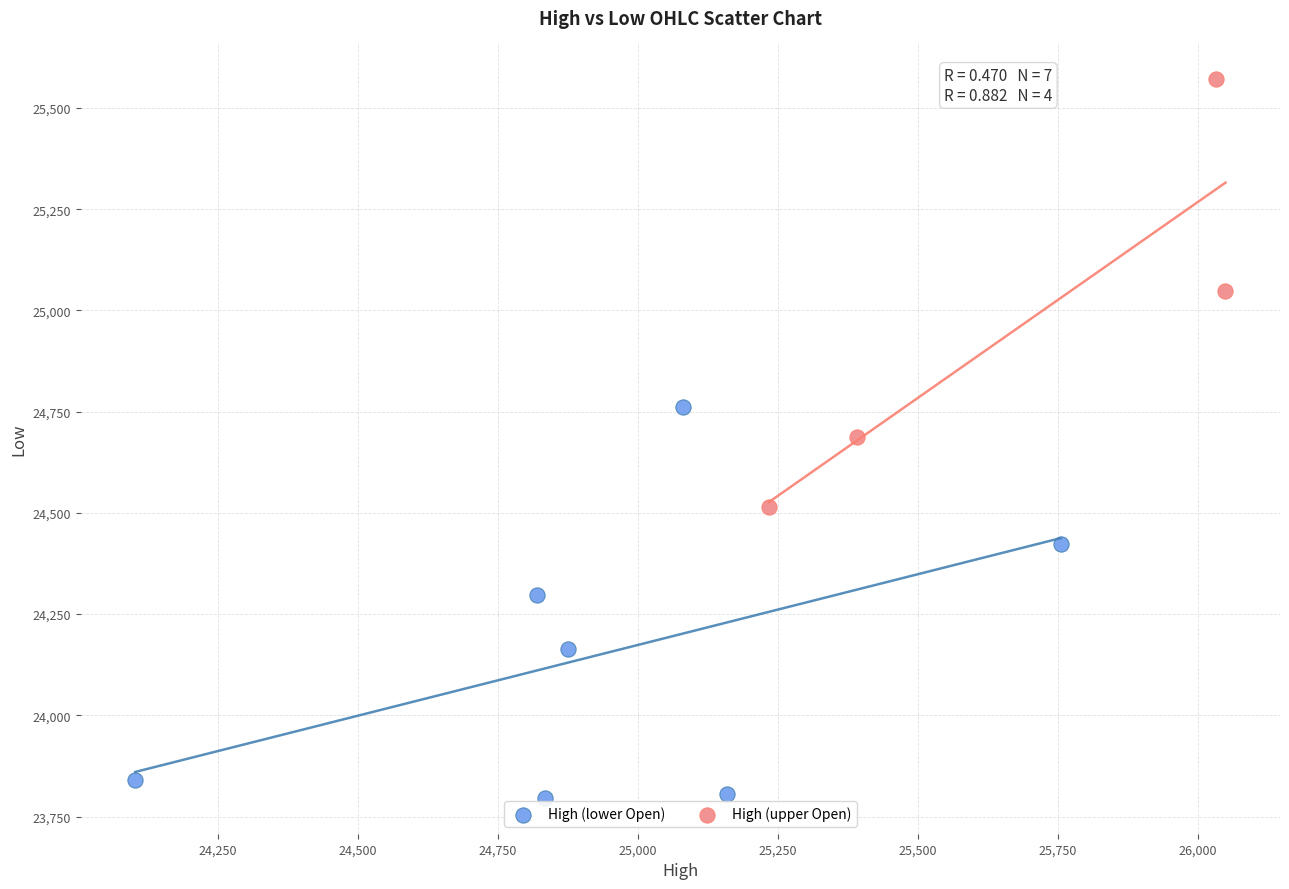

Which series contains the lowest Y value?

High (lower Open)